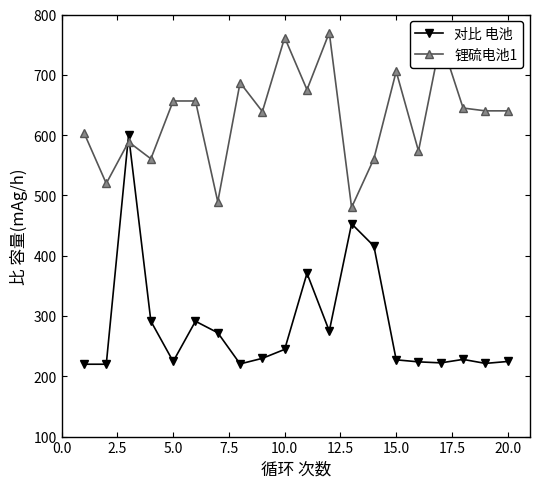

What is the difference between the maximum and minimum values in the 对比 电池 series?

380.0